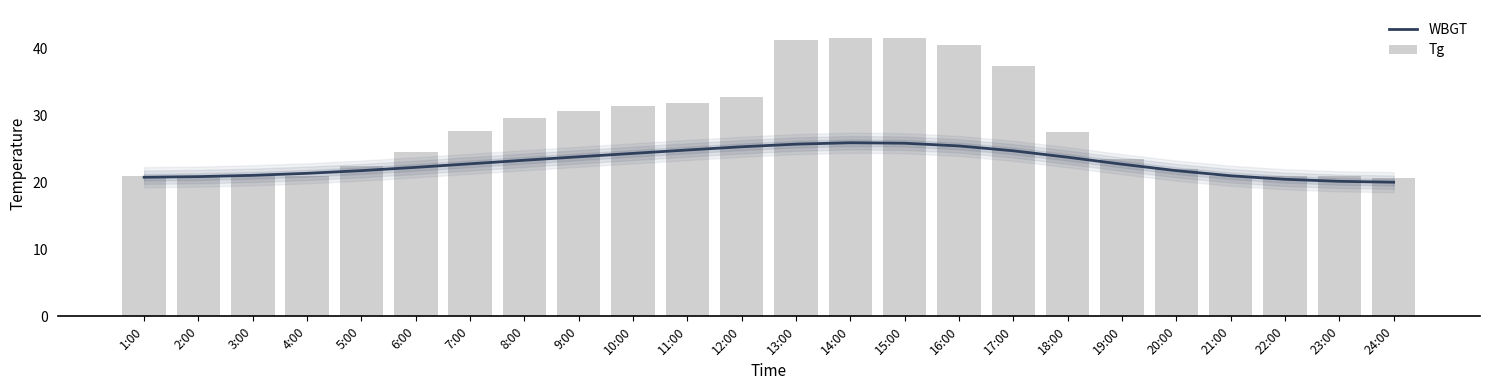

The WBGT series shows 32.8 at 5:00. True or false?

False